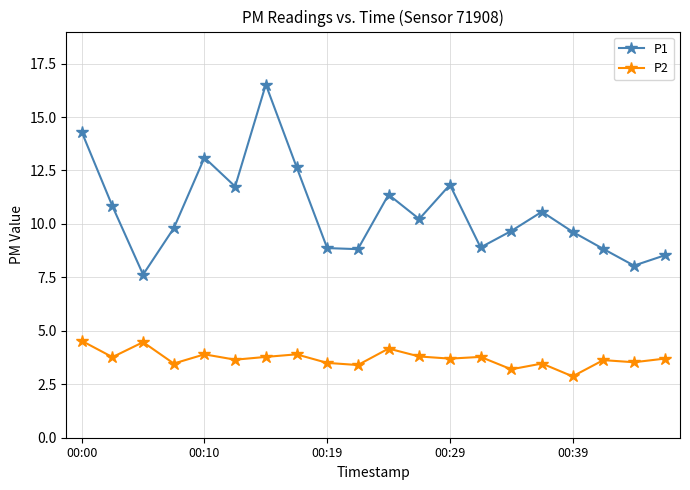

How many data points in P2 are above 3?

19